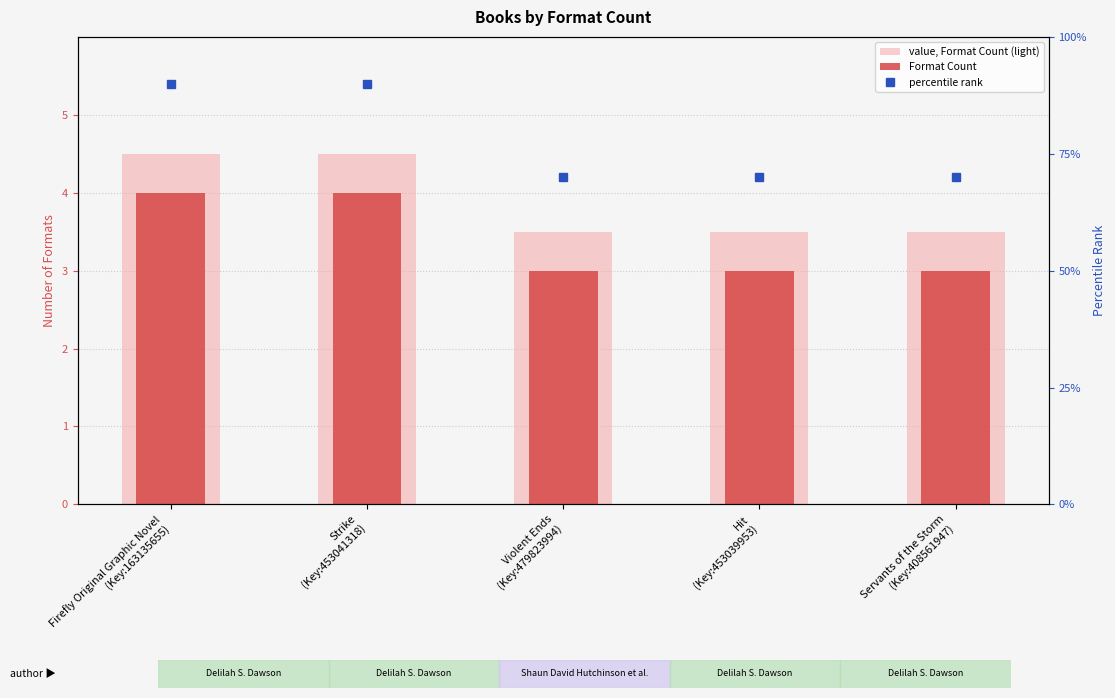

What is the sum of all Format Count values?

17.0